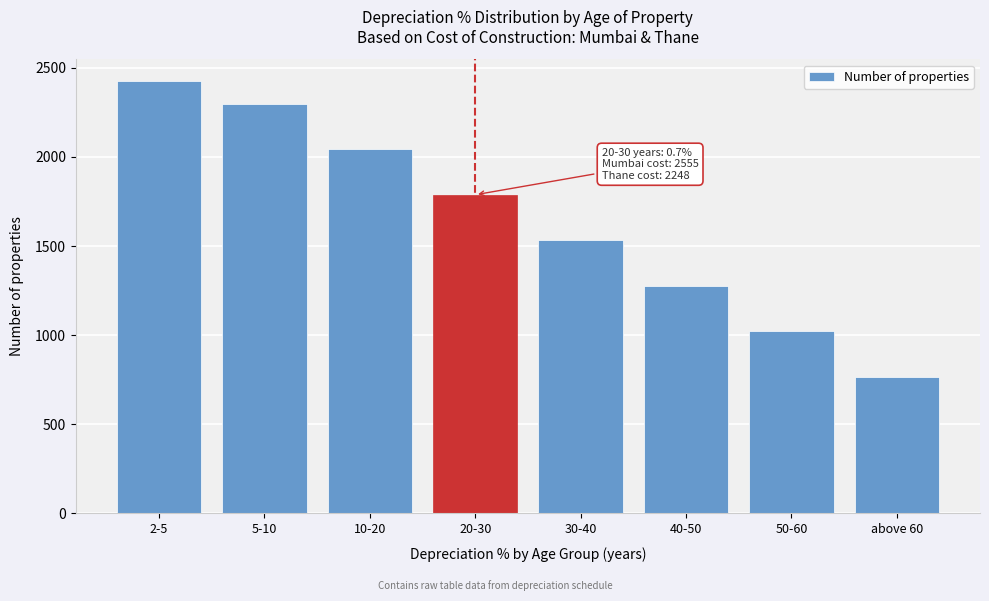

Reading left to right, list all the values displayed in this chart.

2427	2299	2044	1788	1533	1277	1022	766